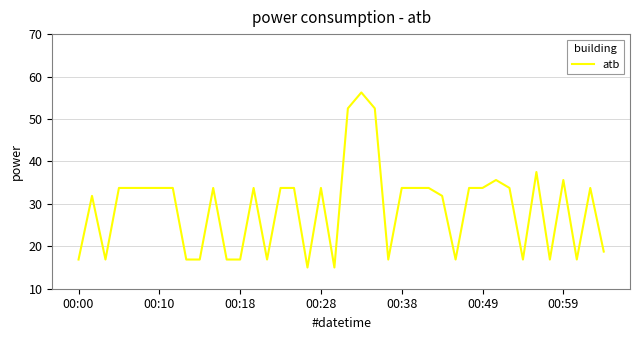

What is the smallest value displayed?

15.0